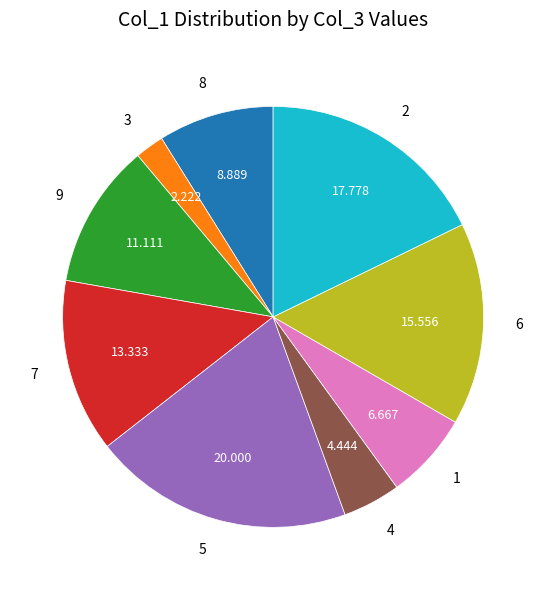

Does 5 represent more than half of the total?

No